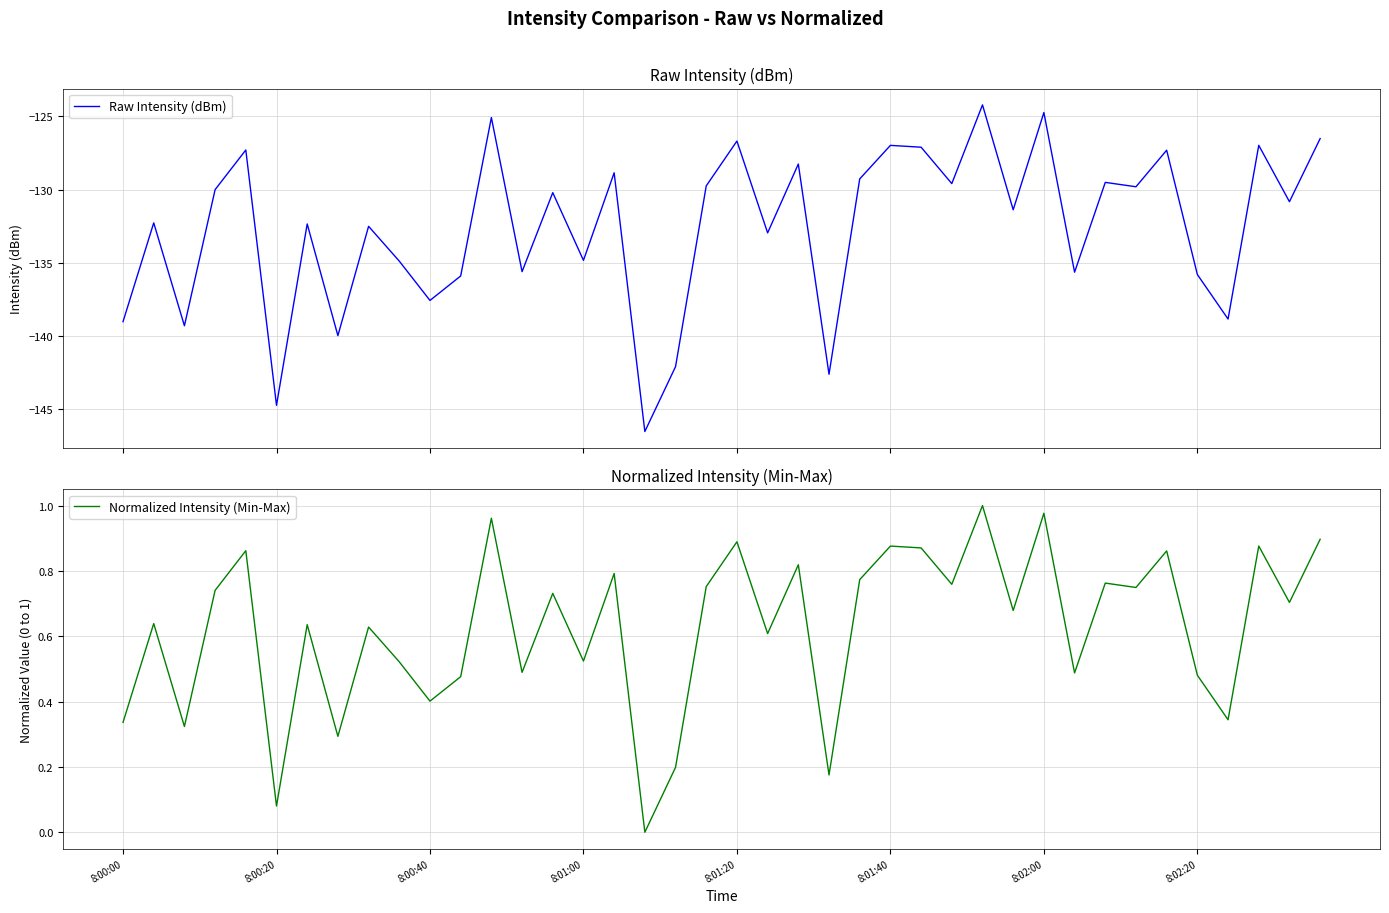

List the series in order of their overall mean, lowest first.

Raw Intensity (dBm), Normalized Intensity (Min-Max)